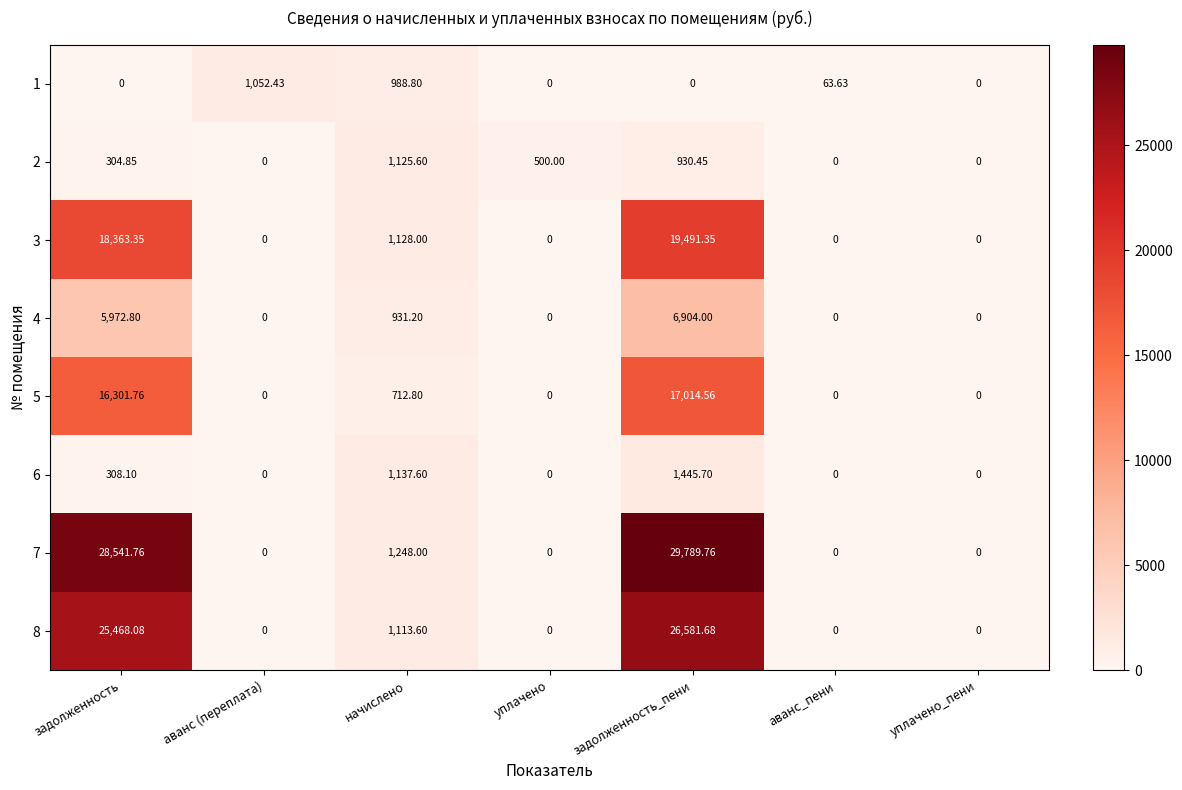

Where is 5 nearest to the value 8507?

начислено